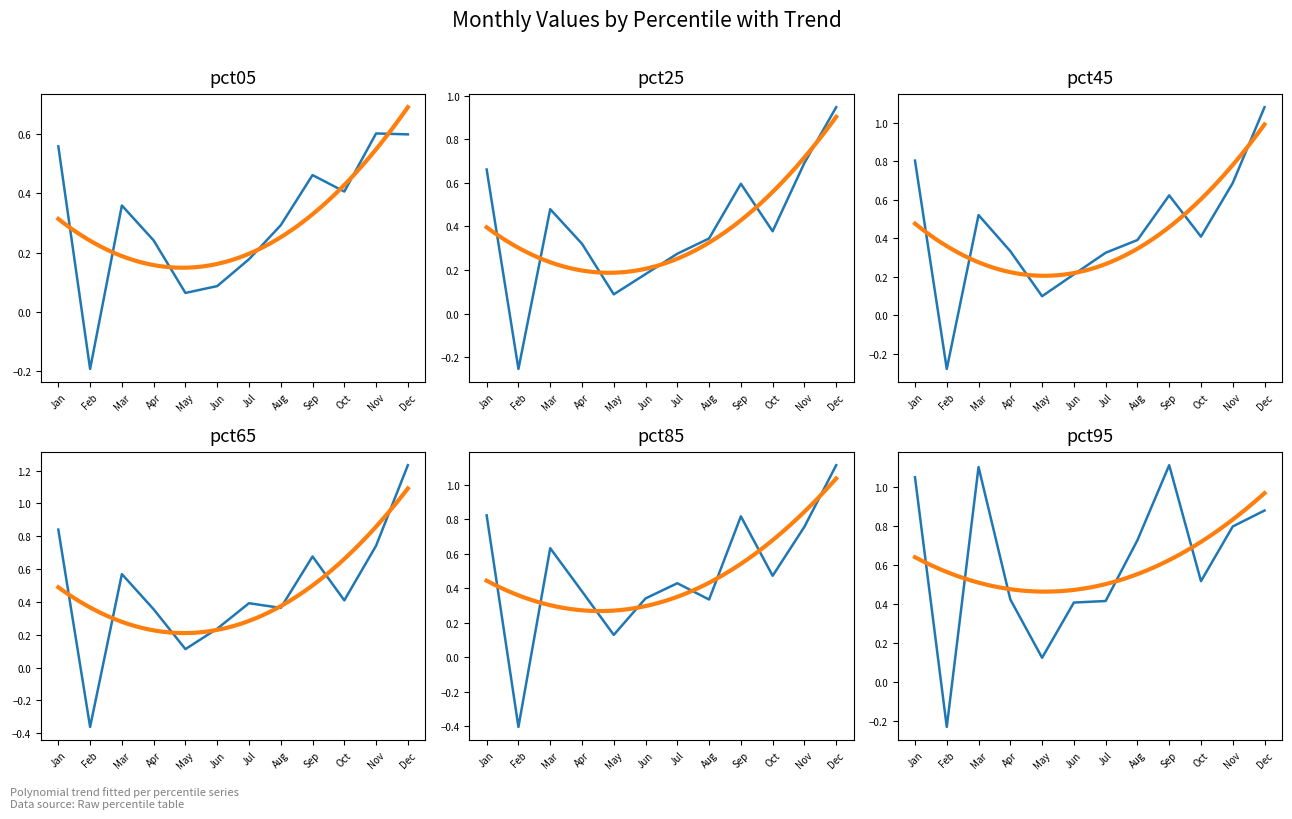

What is the difference between the highest and lowest values at Jun?

0.3